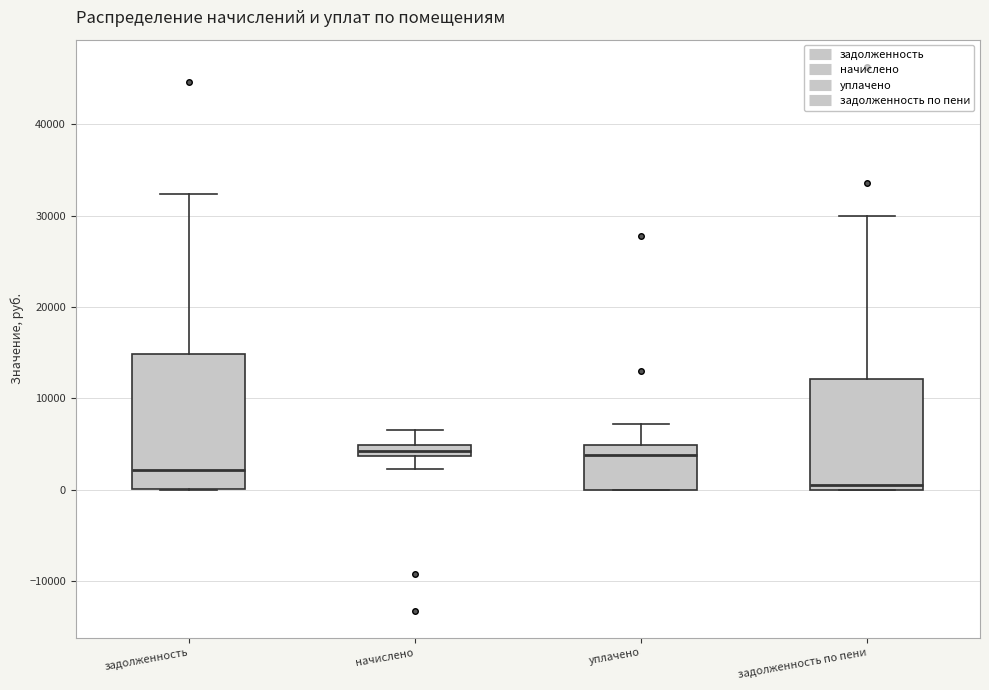

Where is the lower edge of the box for задолженность on the y-axis? The values are not printed on the chart, so give them approximately, as read against the axis.

0